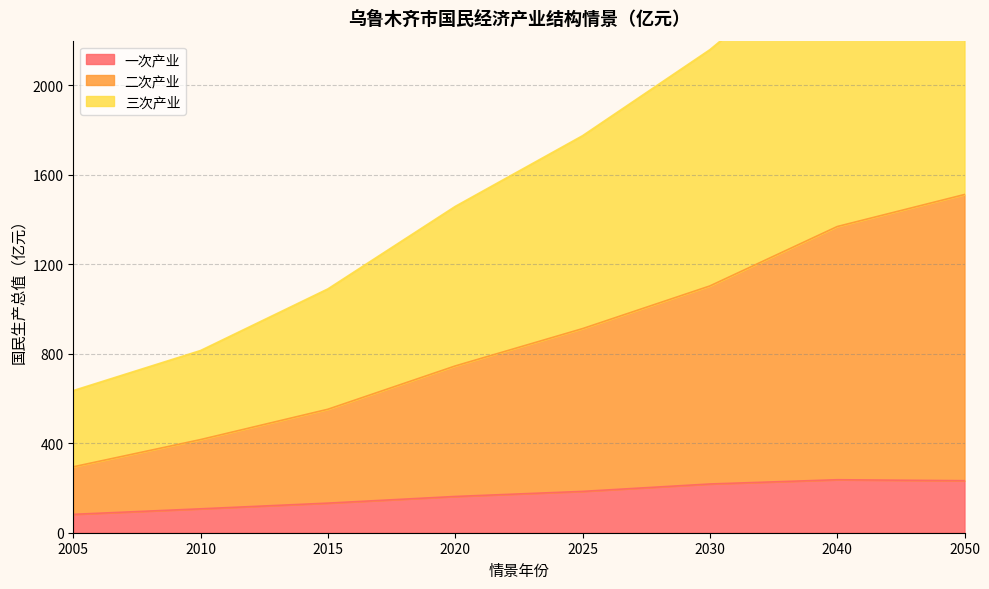

In 一次产业, how many points are higher than both neighbors (excluding endpoints)?

1